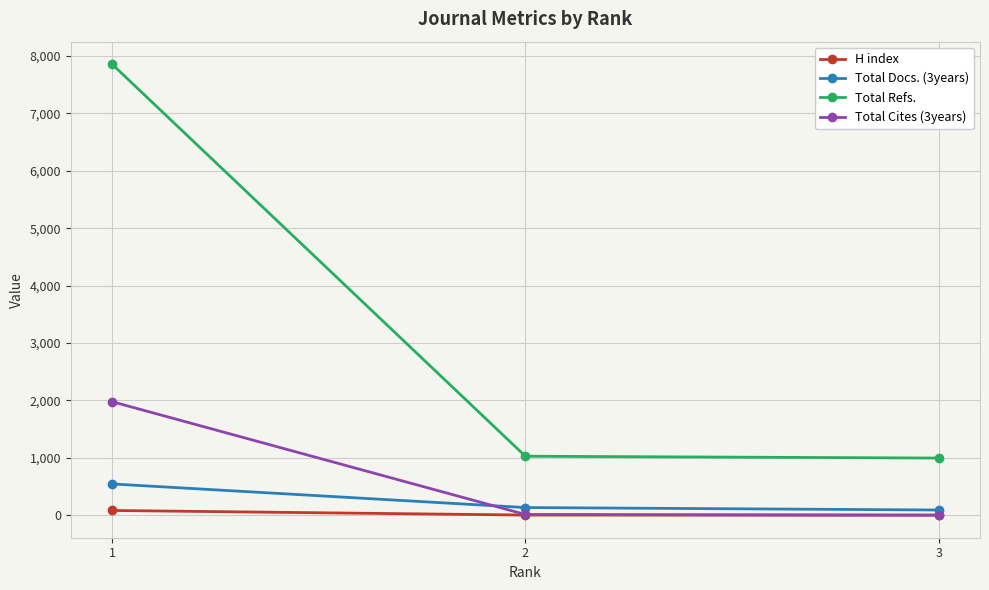

Which series has the largest range (max minus min)?

Total Refs.